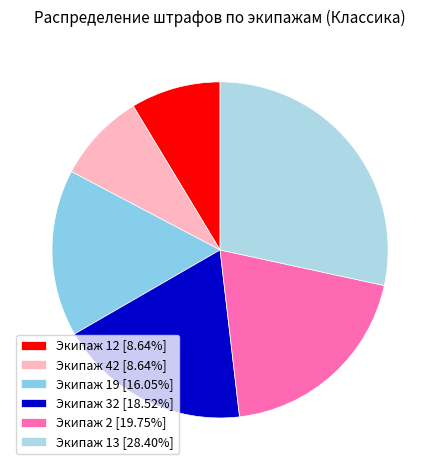

What is the ratio of the value at Экипаж 19 to the value at Экипаж 12?

1.9